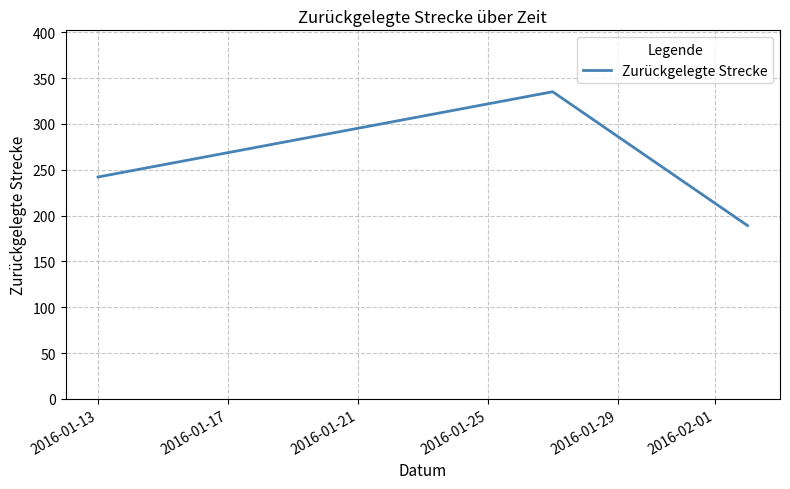

What is the difference between the maximum and minimum values?

146